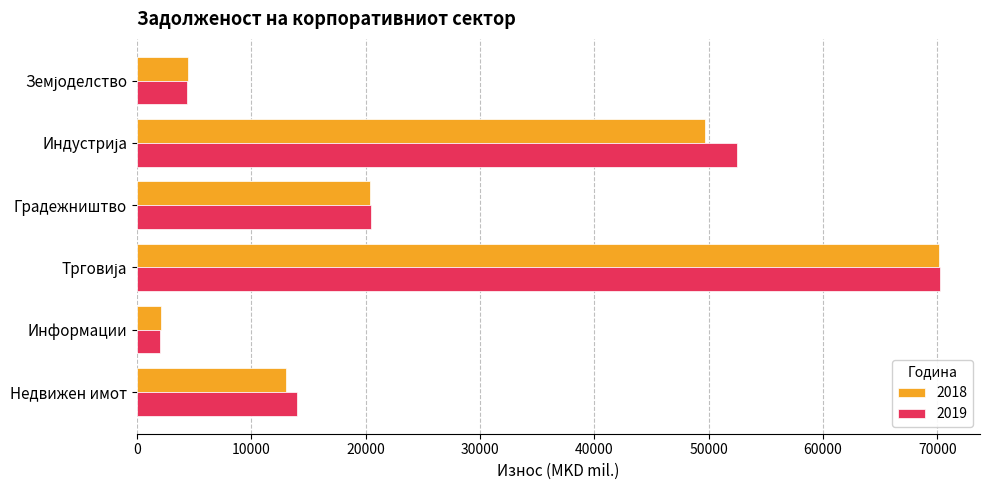

What is the spread (max minus min) of values at Недвижен имот?

970.5